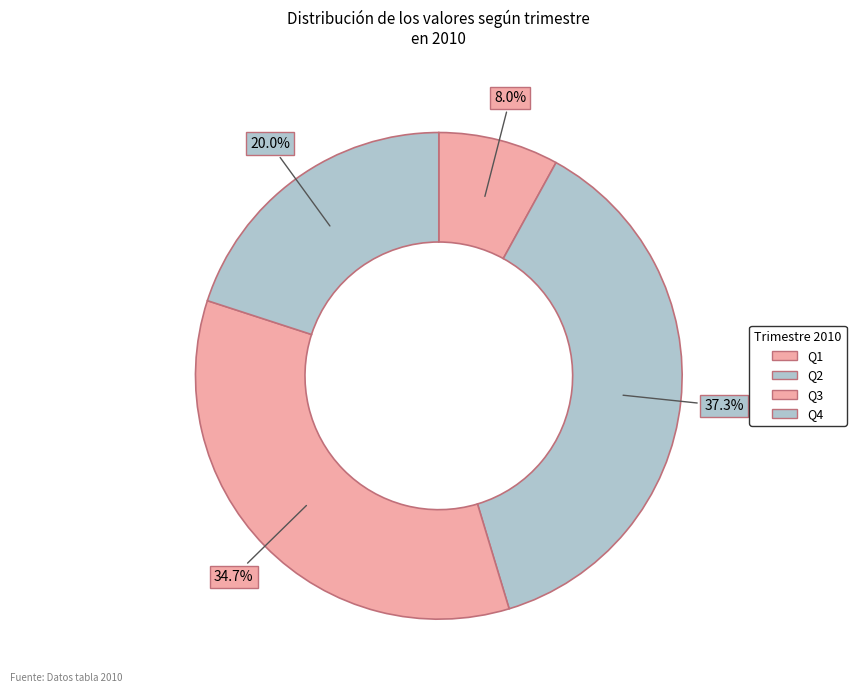

Which category has the smallest portion of the pie?

Q1